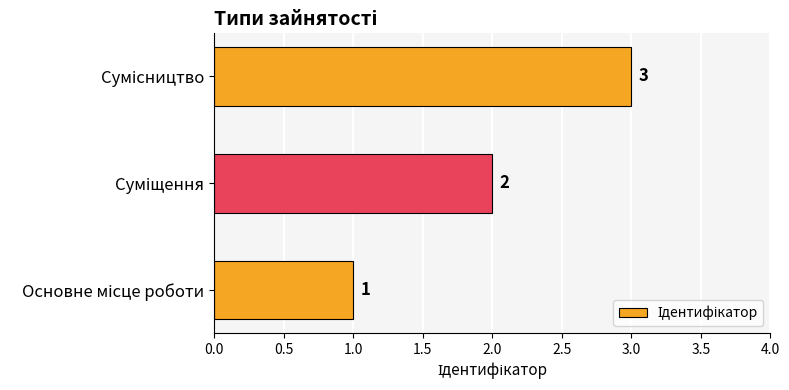

Does the chart contain any negative values?

No